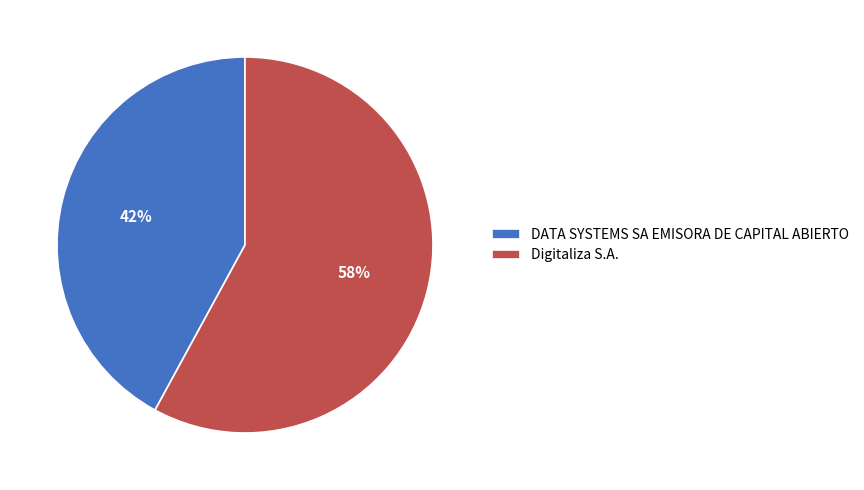

How many slices are in this pie chart?

2